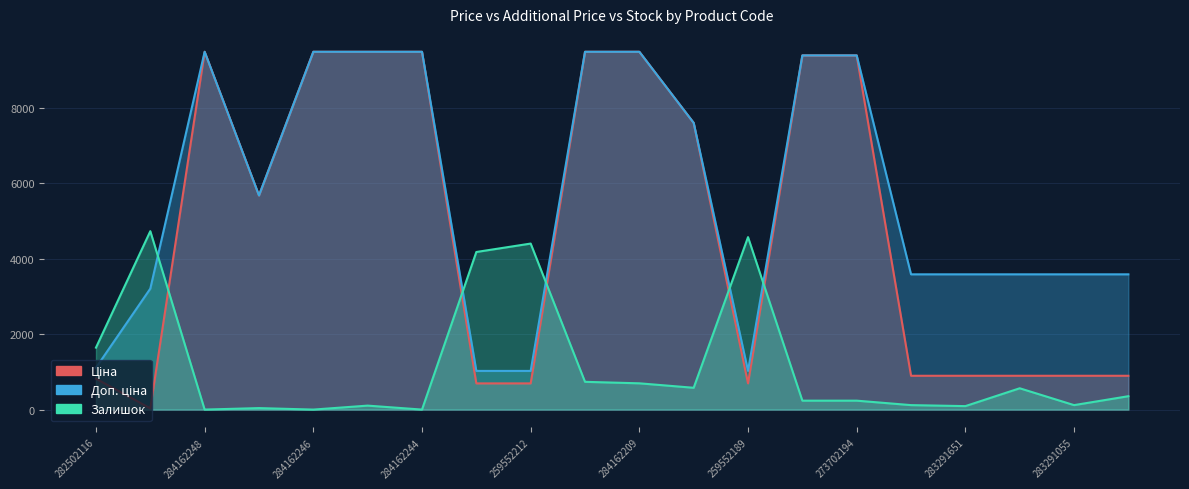

Rank the categories by Залишок value from lowest to highest.

284162248, 284162246, 284162244, 10832185, 283291651, 284162245, 283291856, 283291055, 273702193, 273702194, 283291052, 283291650, 284392211, 284162209, 284162210, 282502116, 259552213, 259552212, 259552189, 283972211